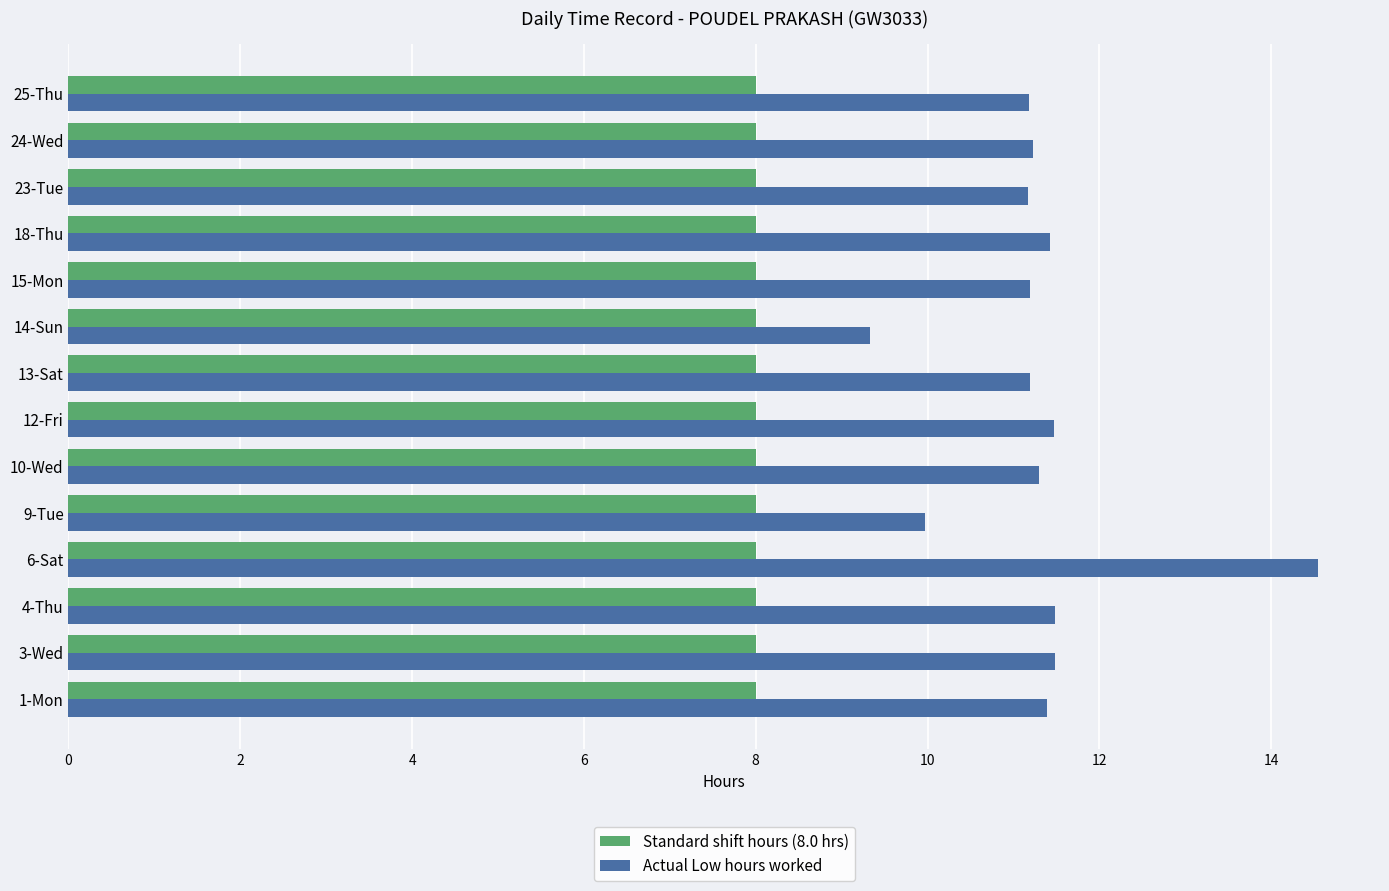

What is the sum of all Actual Low hours worked values?

158.3